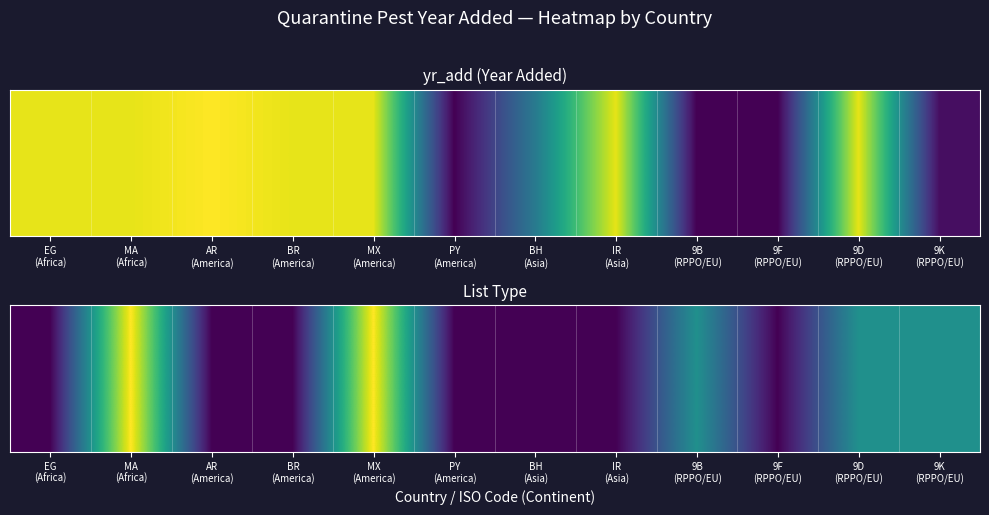

Reading left to right, transcribe all the data shown in this chart.

EG
(Africa)=0.0	MA
(Africa)=1.0	AR
(America)=0.0	BR
(America)=0.0	MX
(America)=1.0	PY
(America)=0.0	BH
(Asia)=0.0	IR
(Asia)=0.0	9B
(RPPO/EU)=0.5	9F
(RPPO/EU)=0.0	9D
(RPPO/EU)=0.5	9K
(RPPO/EU)=0.5